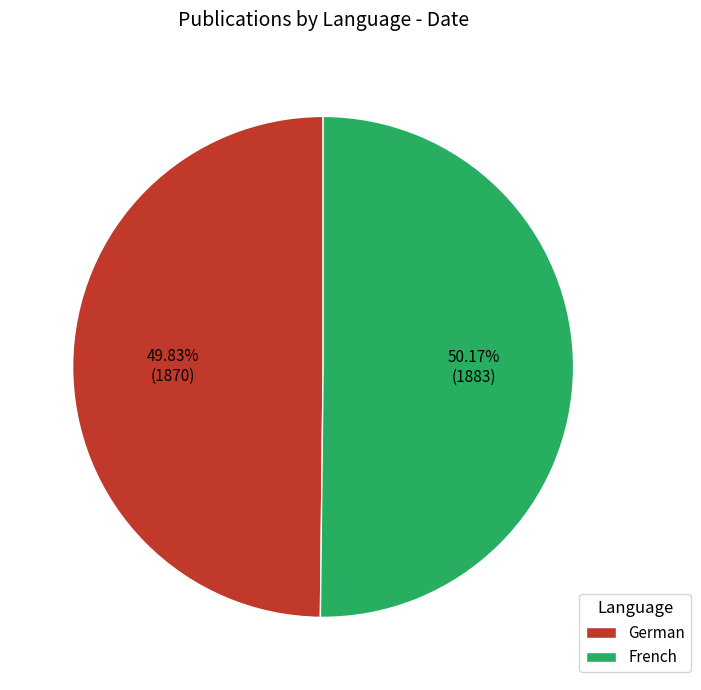

What percentage do French and German together represent?

100.0%